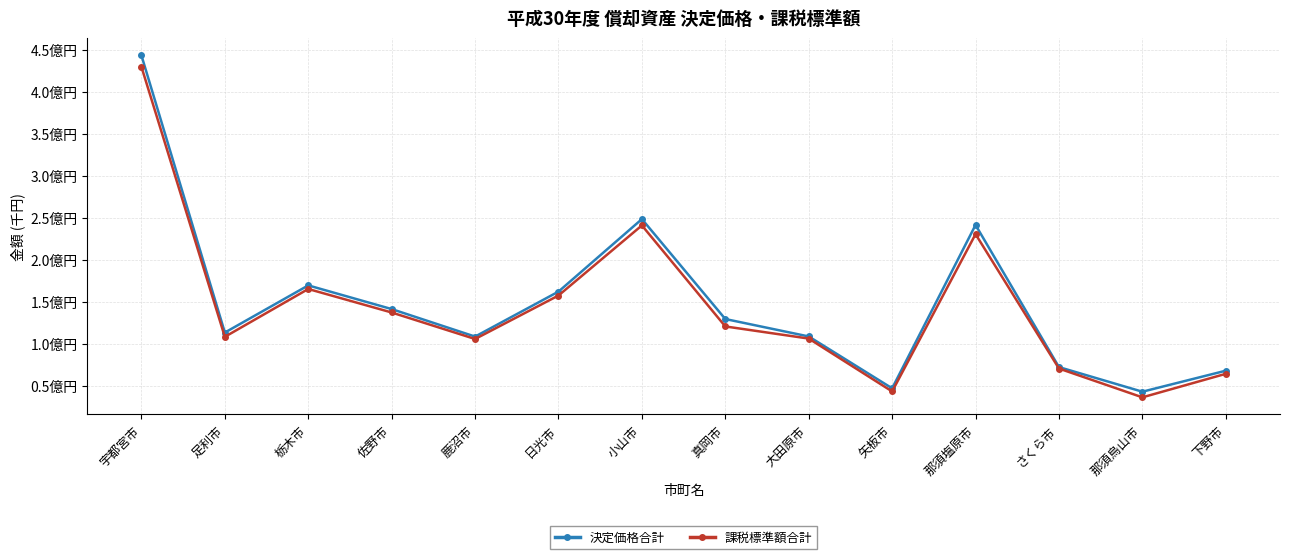

Which category has the lowest value across all series?

那須烏山市